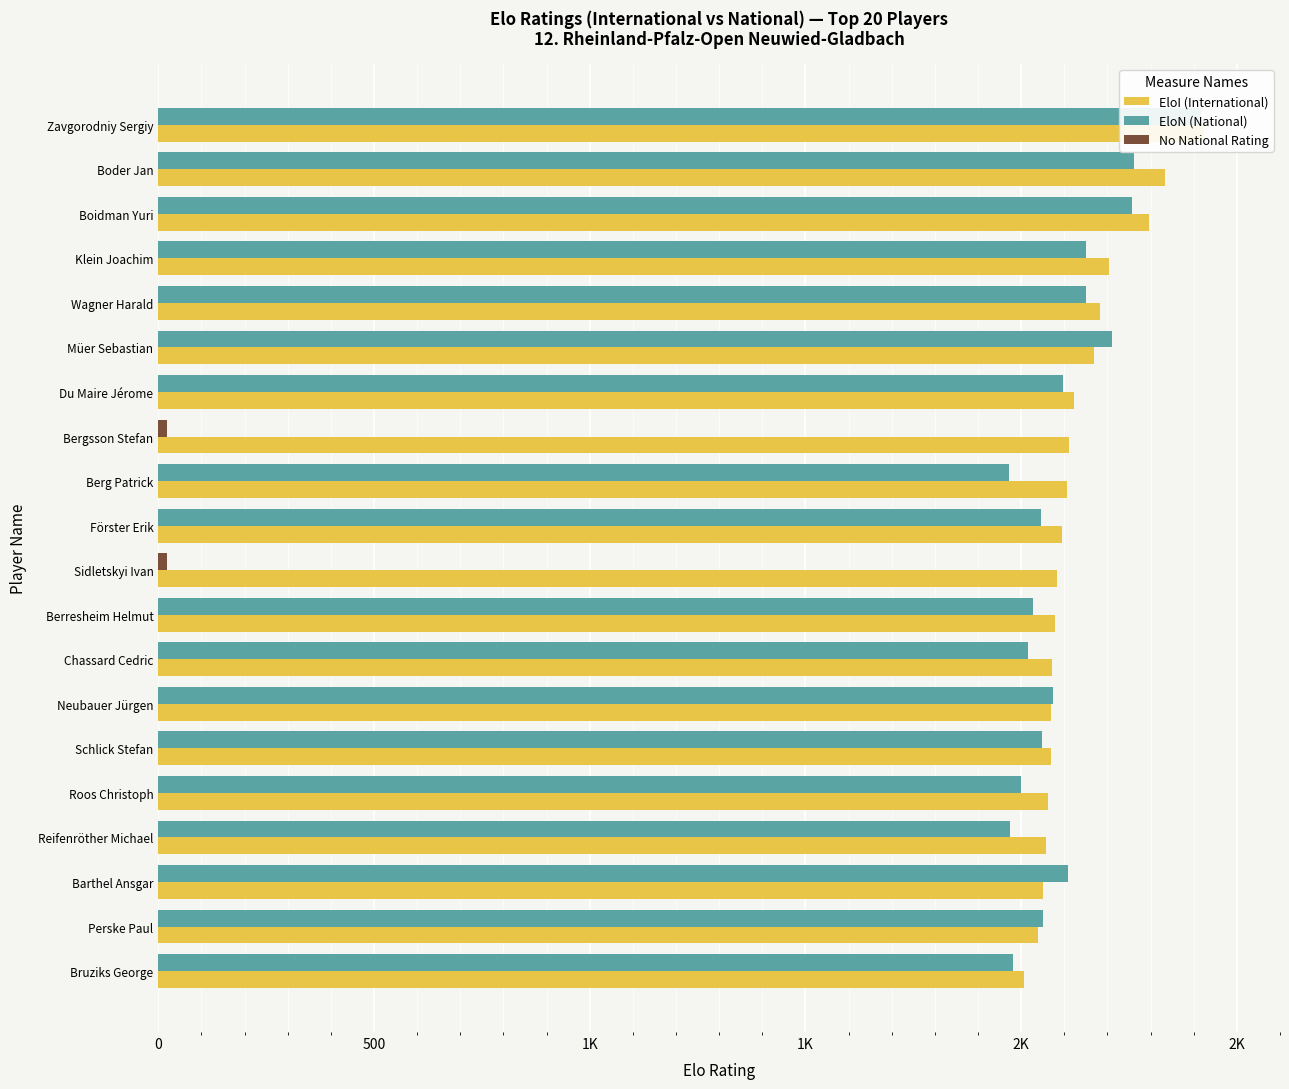

Does the chart contain any negative values?

No